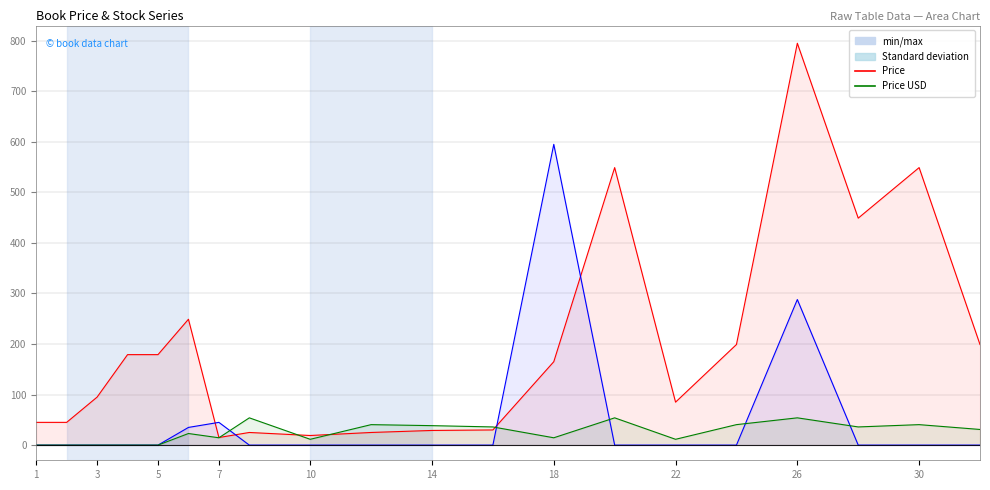

Between 1 and 22, which series saw the biggest shift?

Price